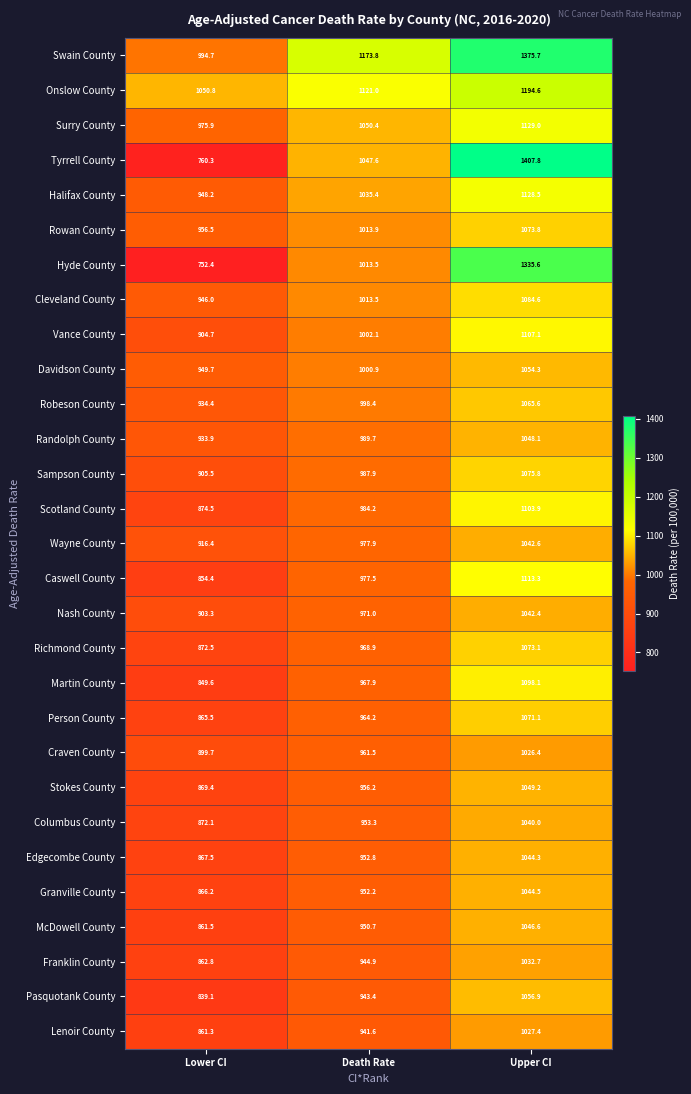

Where does the Craven County series first go above 961?

Death Rate